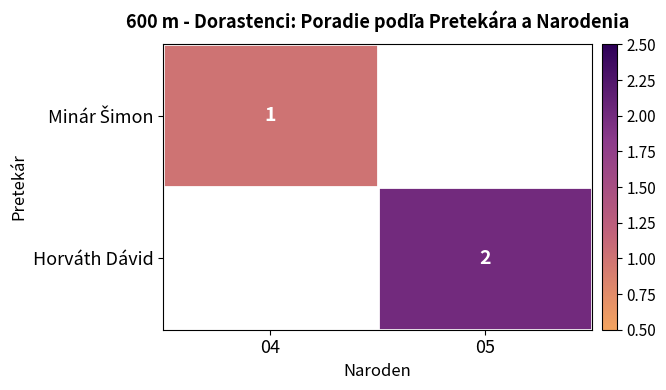

True or false: Horváth Dávid has a value of 2.8 at 05.

False